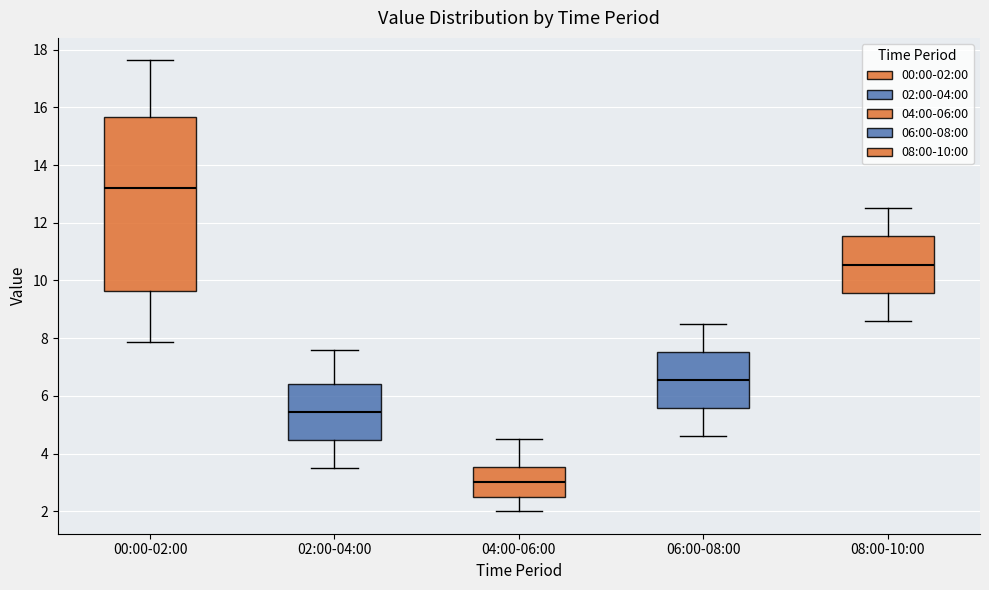

Which box's median line is the highest?

00:00-02:00